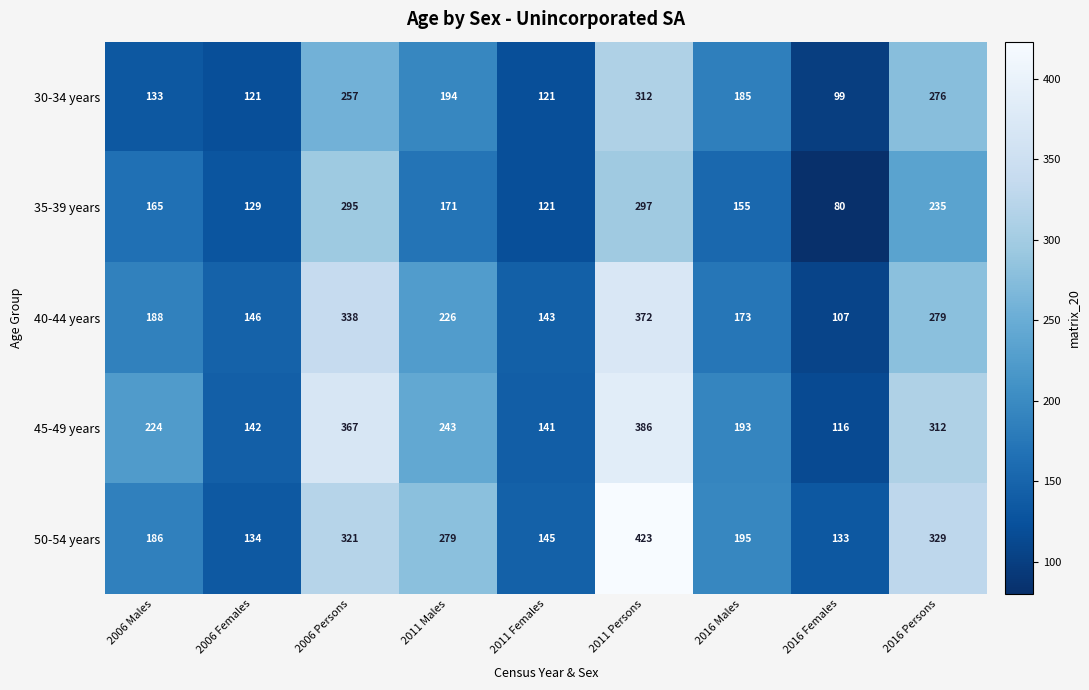

Which category has the lowest value in the 50-54 years series?

2016 Females